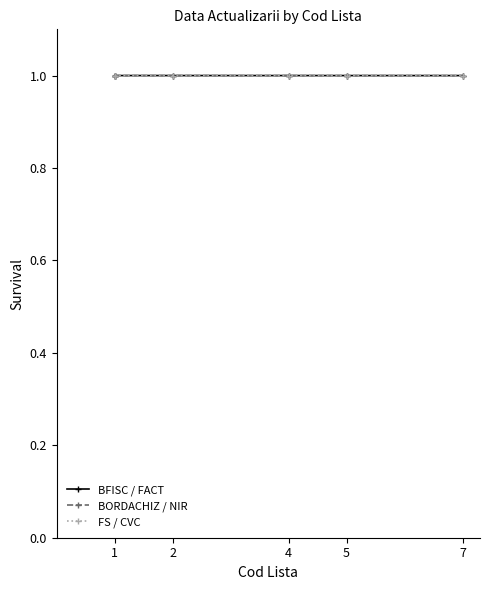

What is the total value across all series at 1?

3.0